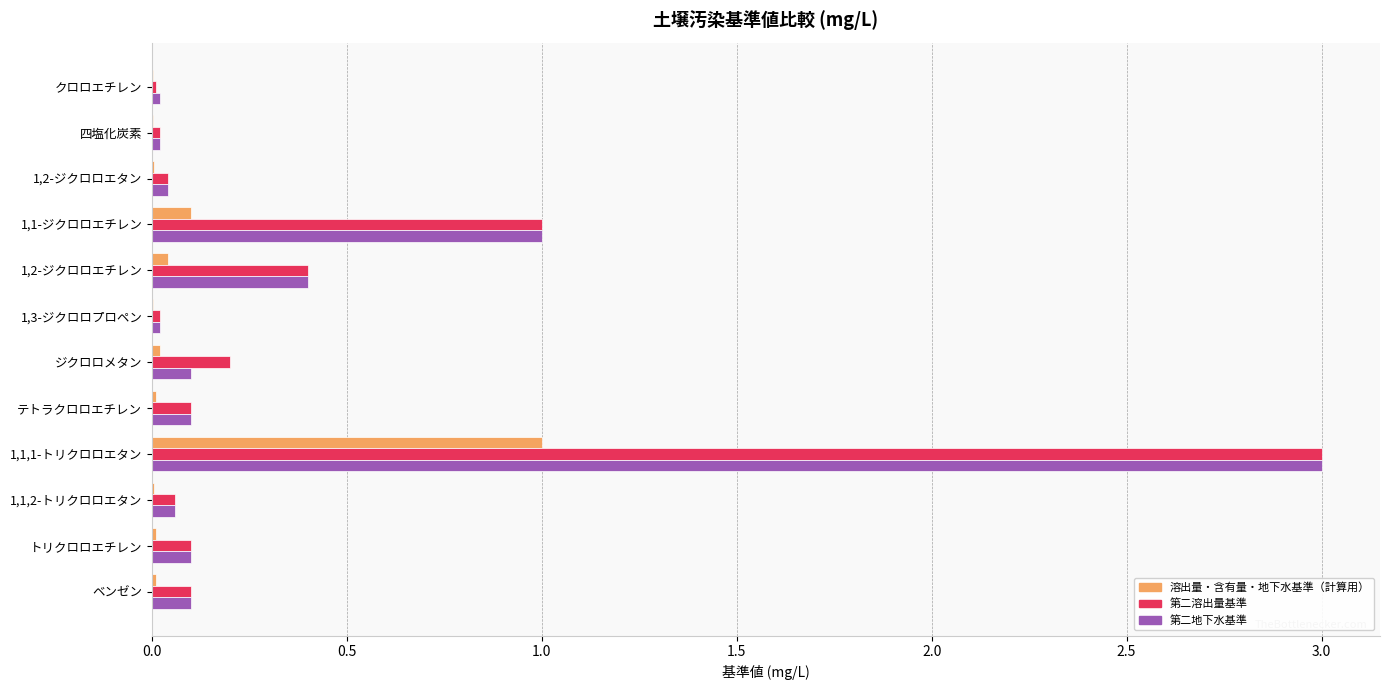

What is the greatest value displayed?

3.0